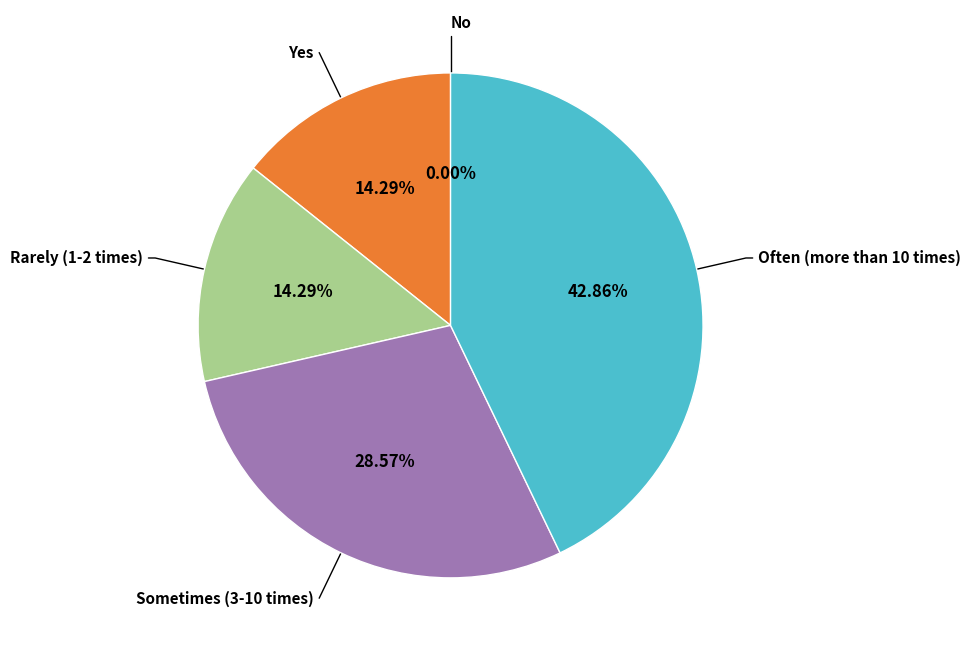

Which slice is the largest?

Often (more than 10 times)